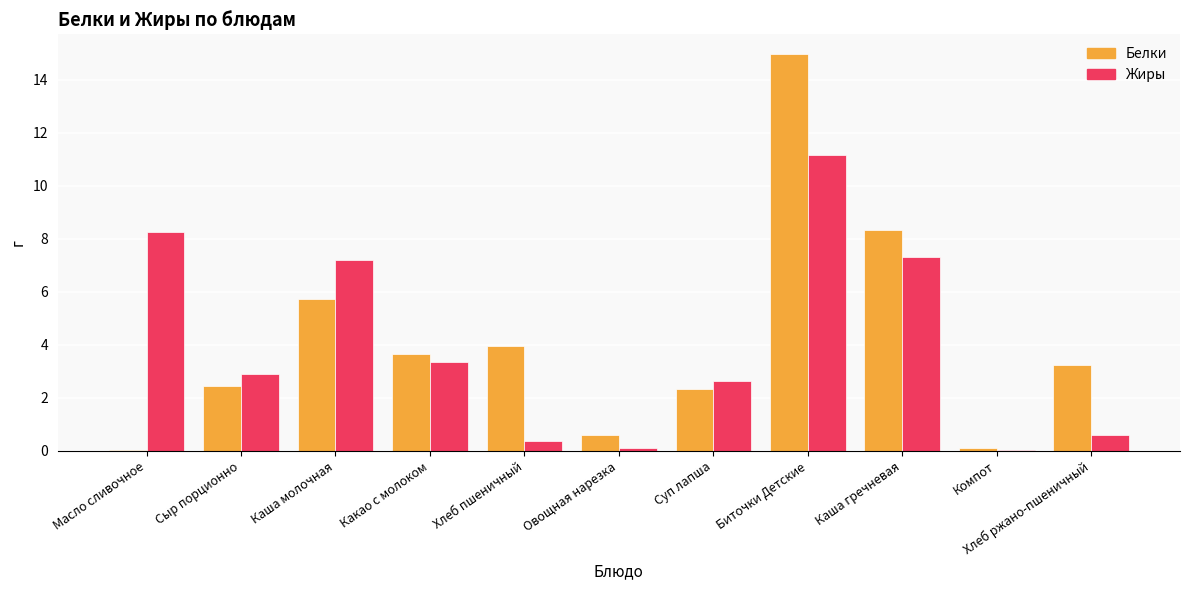

True or false: Белки has a value of 2.3 at Суп лапша.

True